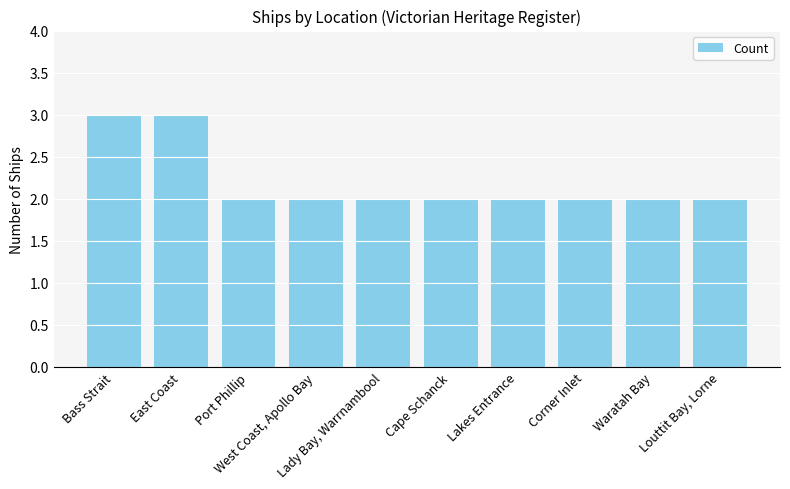

How many values are between 2 and 3?

10